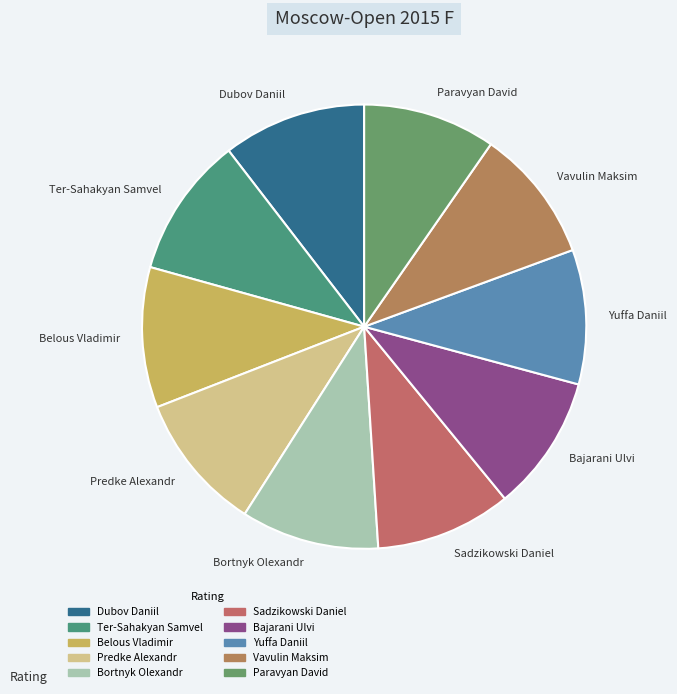

Is Predke Alexandr the majority of the pie?

No